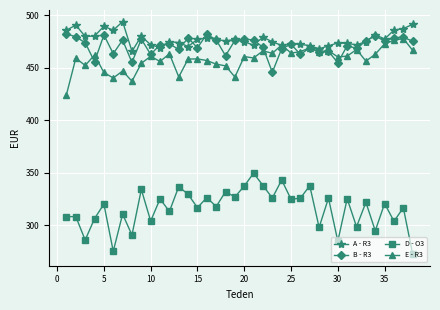

Which series ends up on top after the final intersection of A - R3 and E - R3?

A - R3